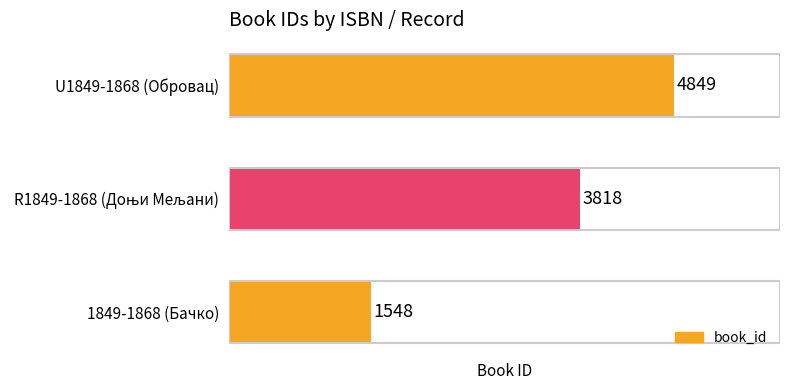

What is the change in value from 1849-1868 (Бачко) to U1849-1868 (Обровац)?

+3301